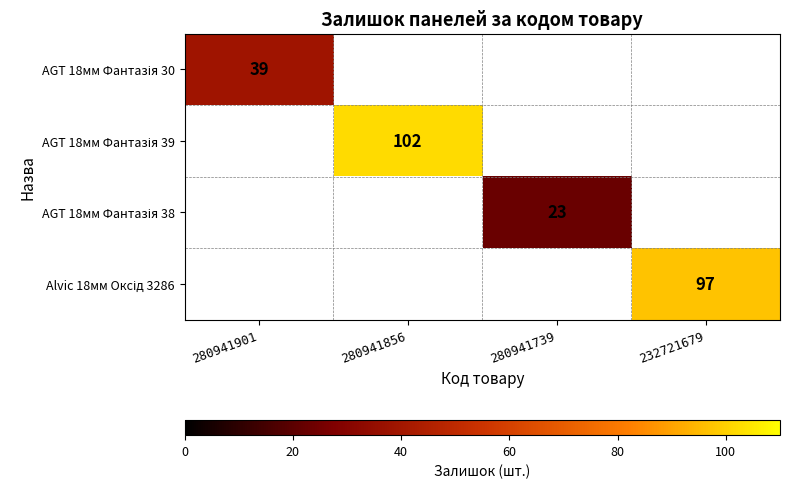

At 280941901, list the series in order from smallest to largest.

AGT 18мм Фантазія 30, AGT 18мм Фантазія 39, AGT 18мм Фантазія 38, Alvic 18мм Оксід 3286